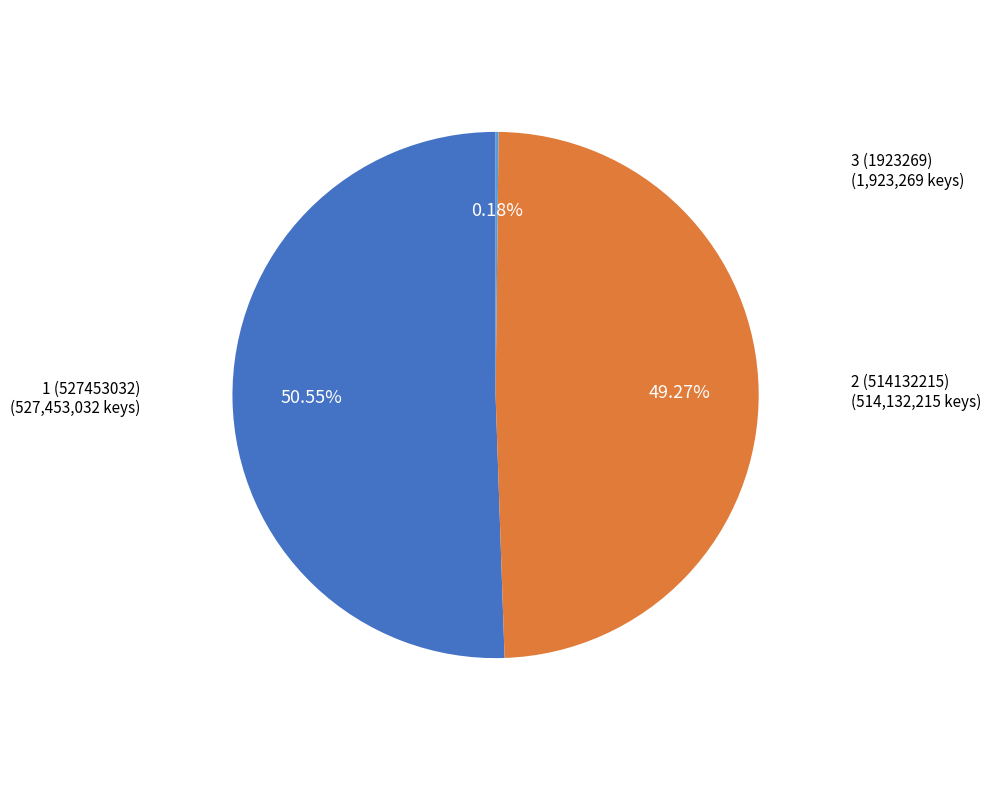

Is there a majority slice in this chart?

Yes